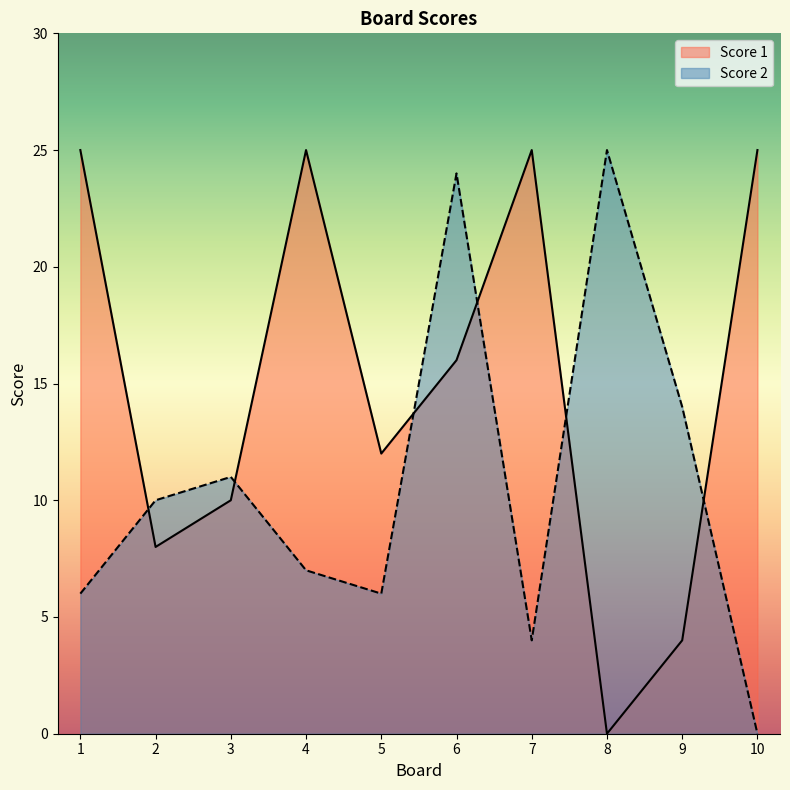

True or false: Score 1 and Score 2 intersect in this chart.

True